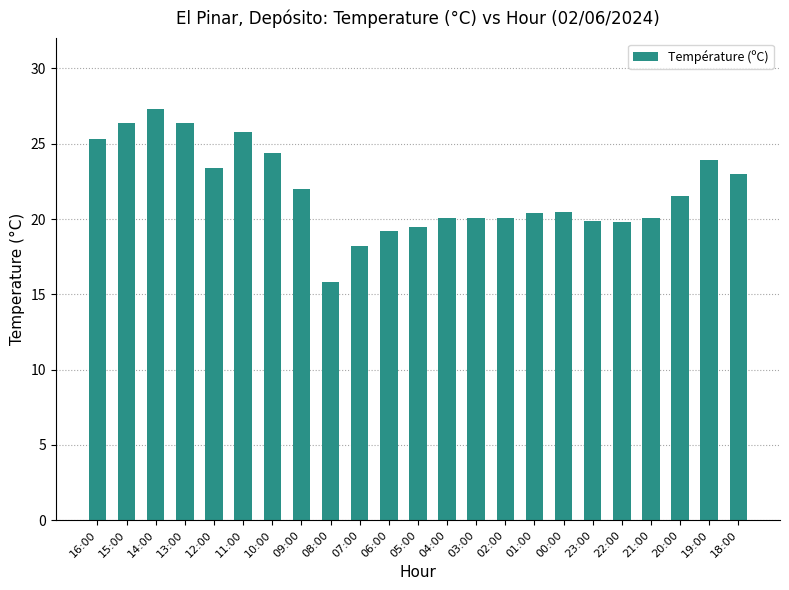

What is the label of the 1st bar from the left?

16:00